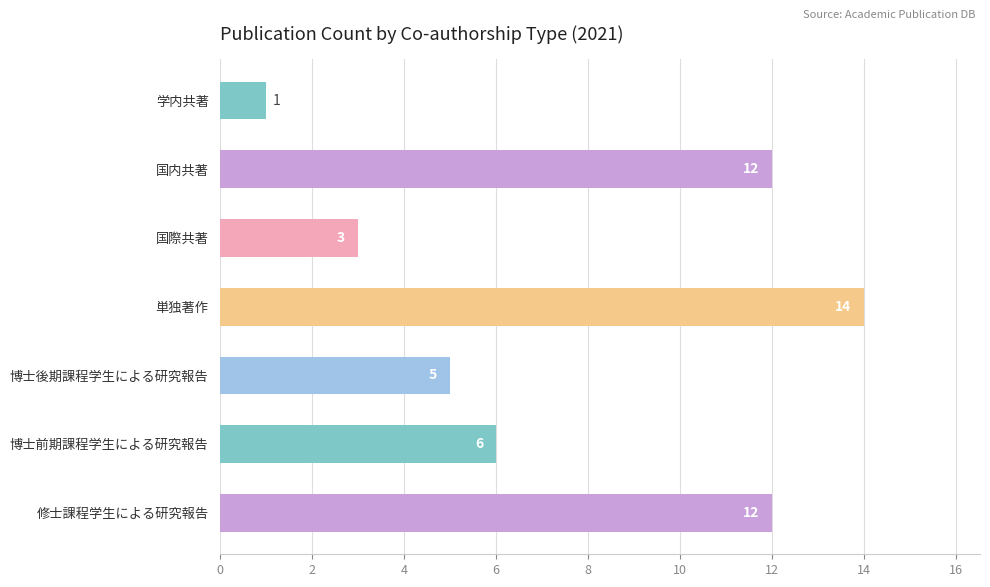

Which has a higher value, 博士前期課程学生による研究報告 or 修士課程学生による研究報告?

修士課程学生による研究報告